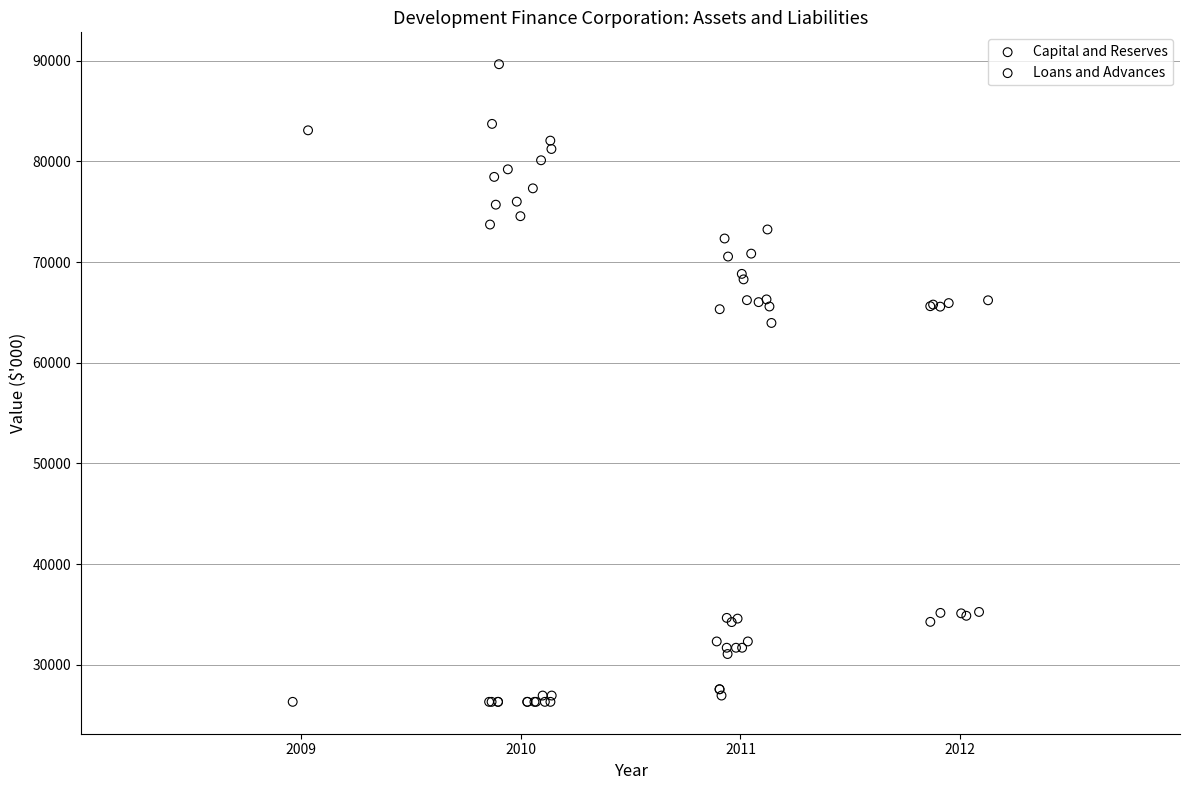

Which series contains the lowest Y value?

Capital and Reserves